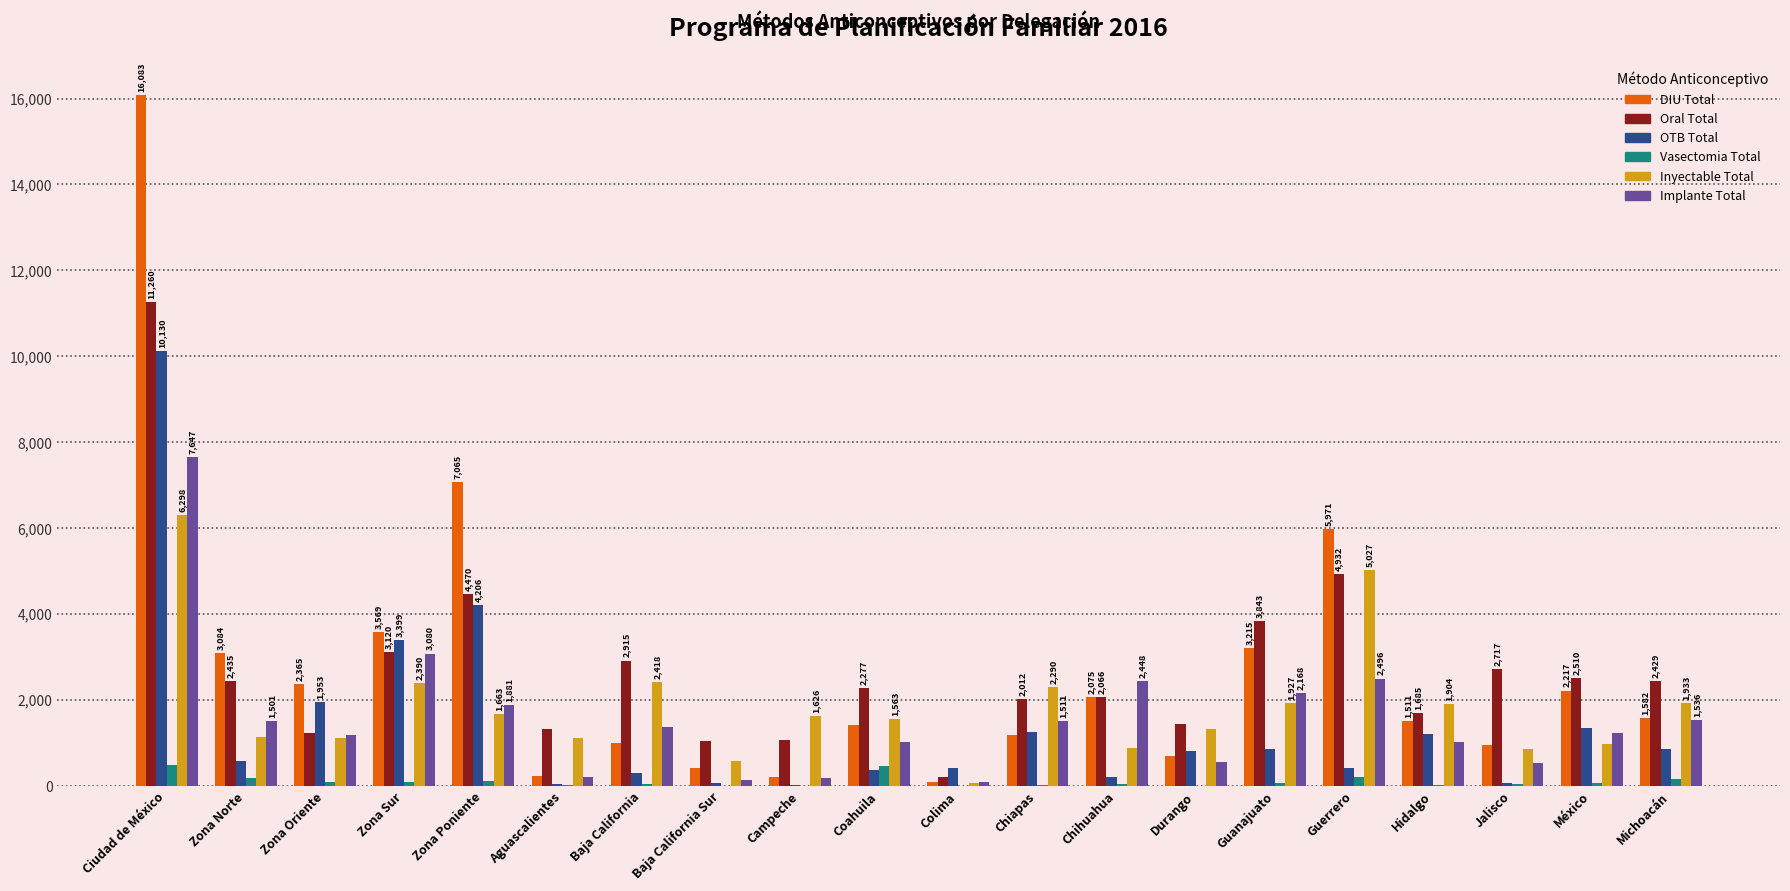

At which category does the chart reach its peak across all series?

Ciudad de México